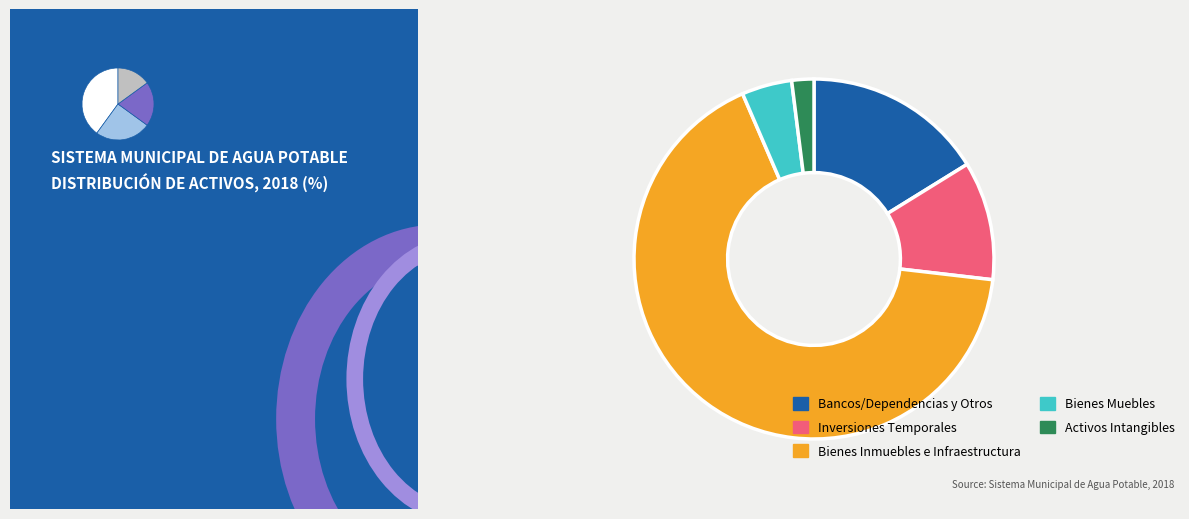

Approximately how many times larger is the value at Bienes Inmuebles e Infraestructura compared to Bienes Muebles?

14.8